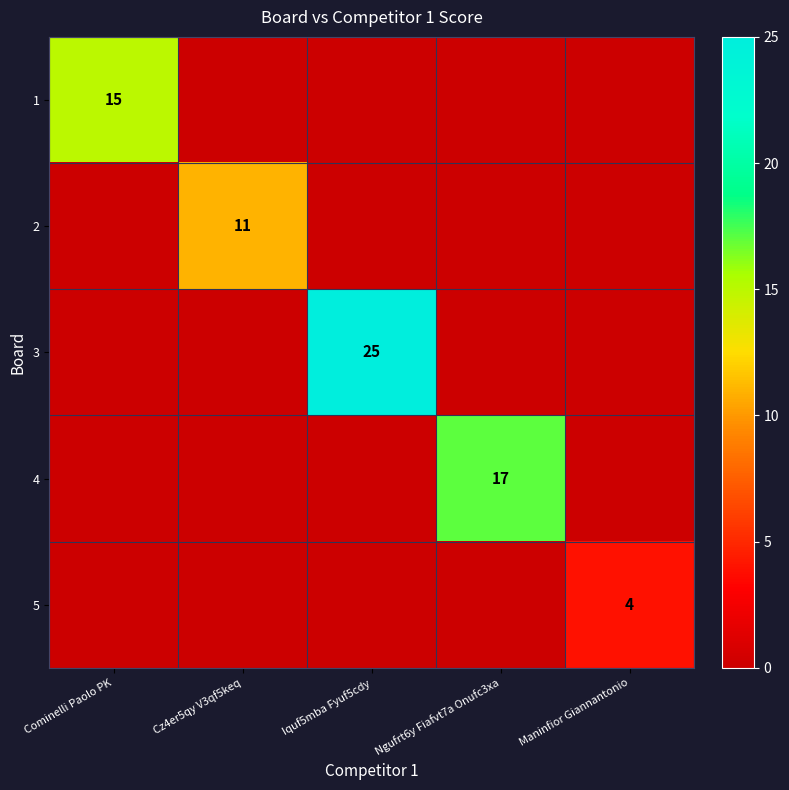

The value of 4 at Ngufrt6y Fiafvt7a Onufc3xa is 17. True or false?

True